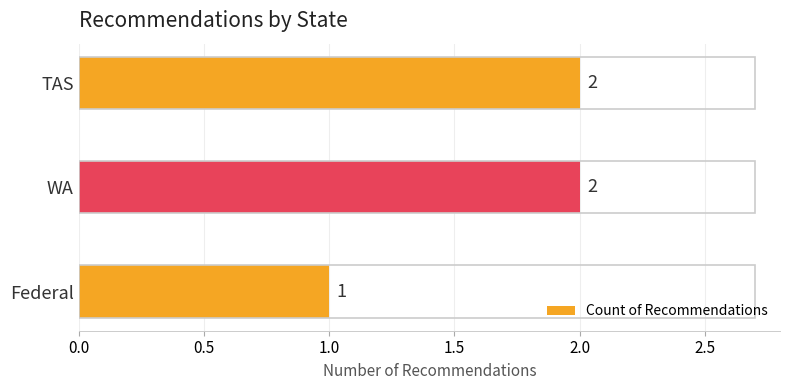

How many values are between 1 and 2?

3